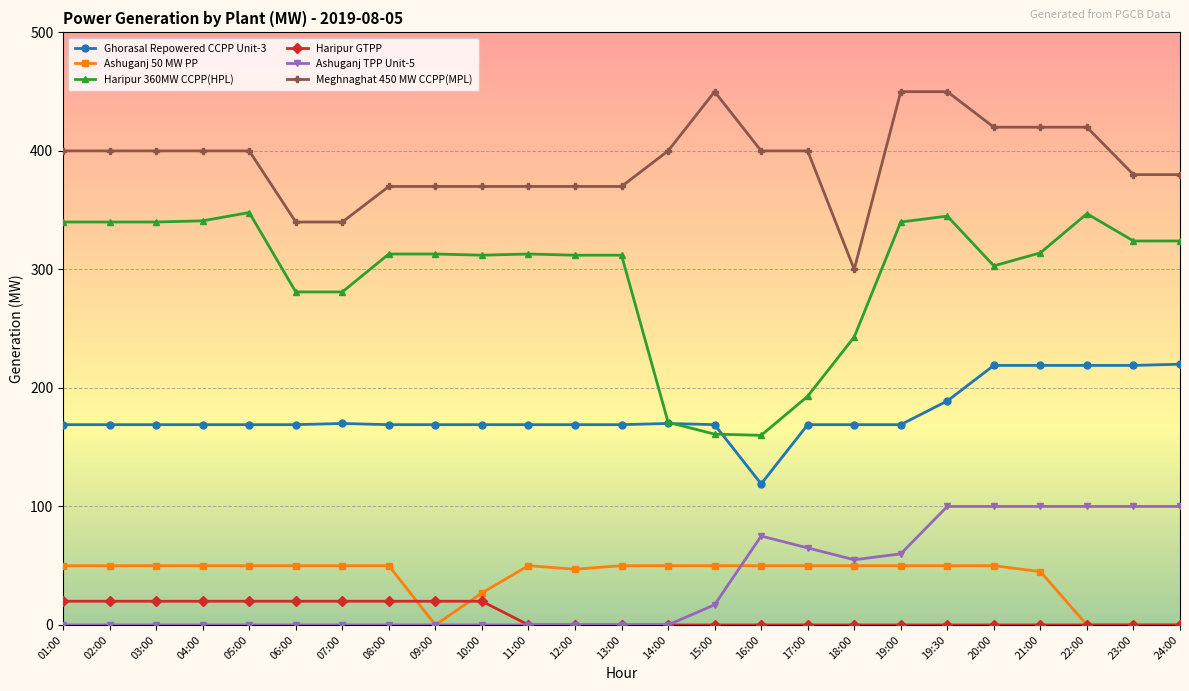

What is the total value across all series at 11:00?

902